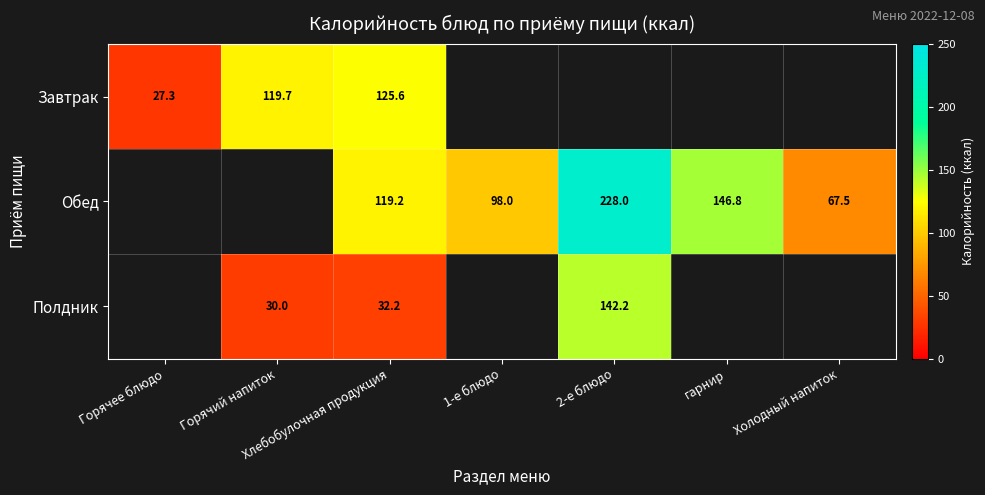

At how many categories does at least one series exceed 220?

1